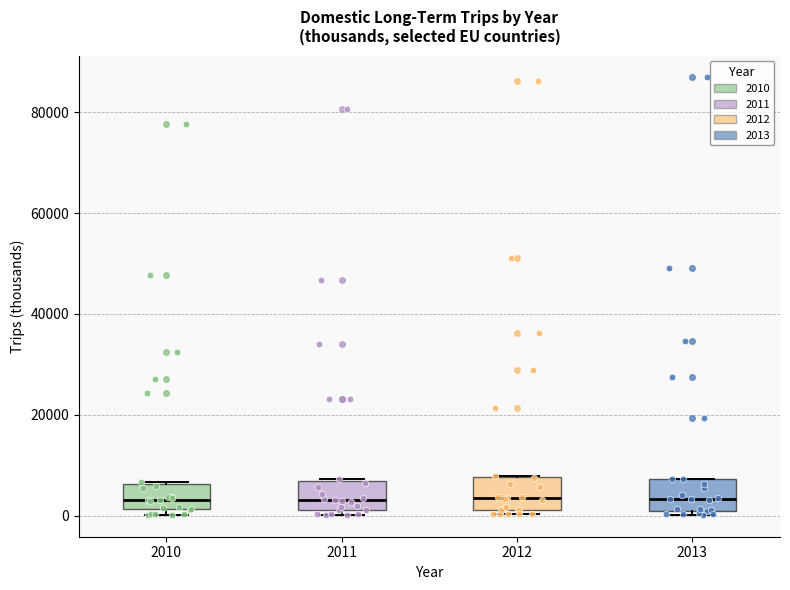

Where is the lower edge of the box at x = 2010 on the y-axis? The values are not printed on the chart, so give them approximately, as read against the axis.

2000